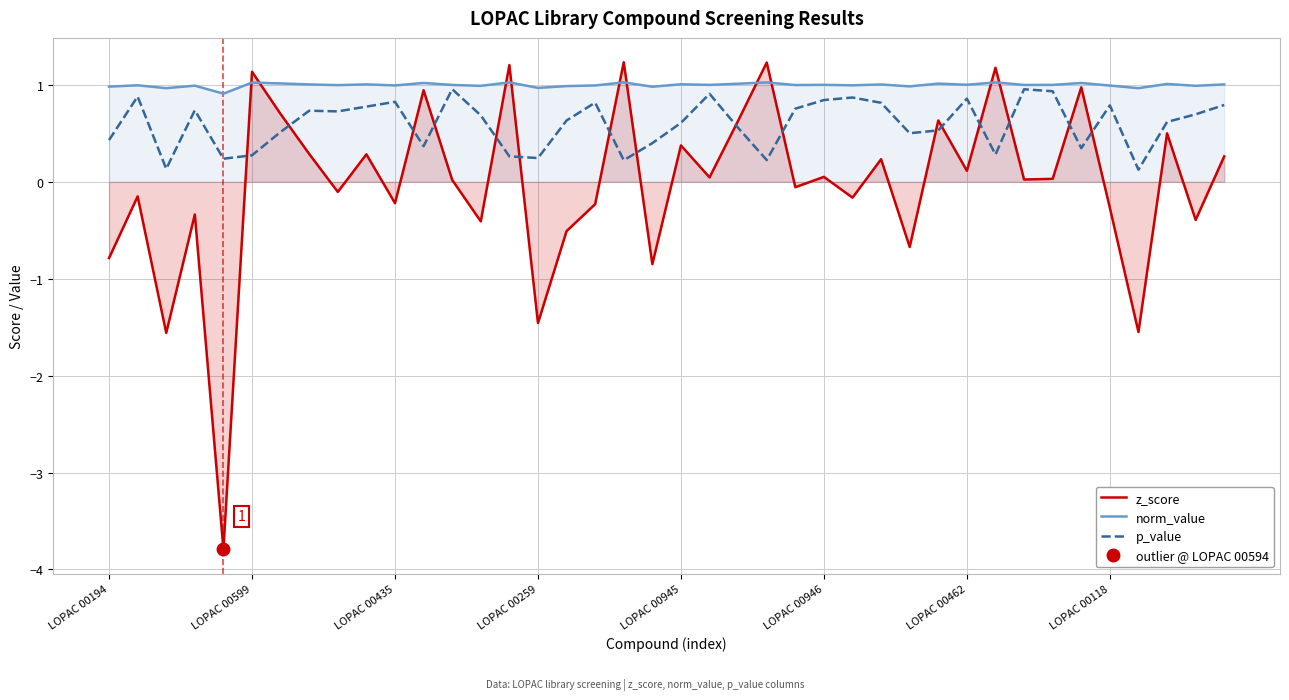

True or false: p_value and norm_value cross at least once.

False